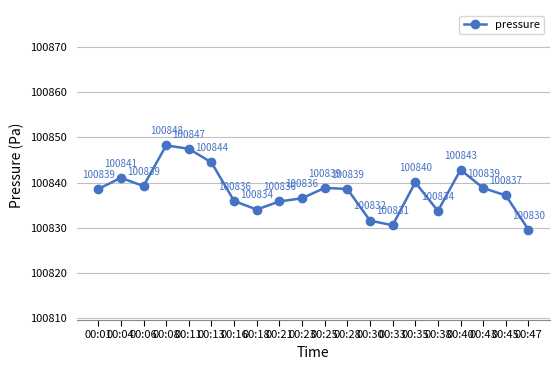

Where is the first local minimum?

00:06